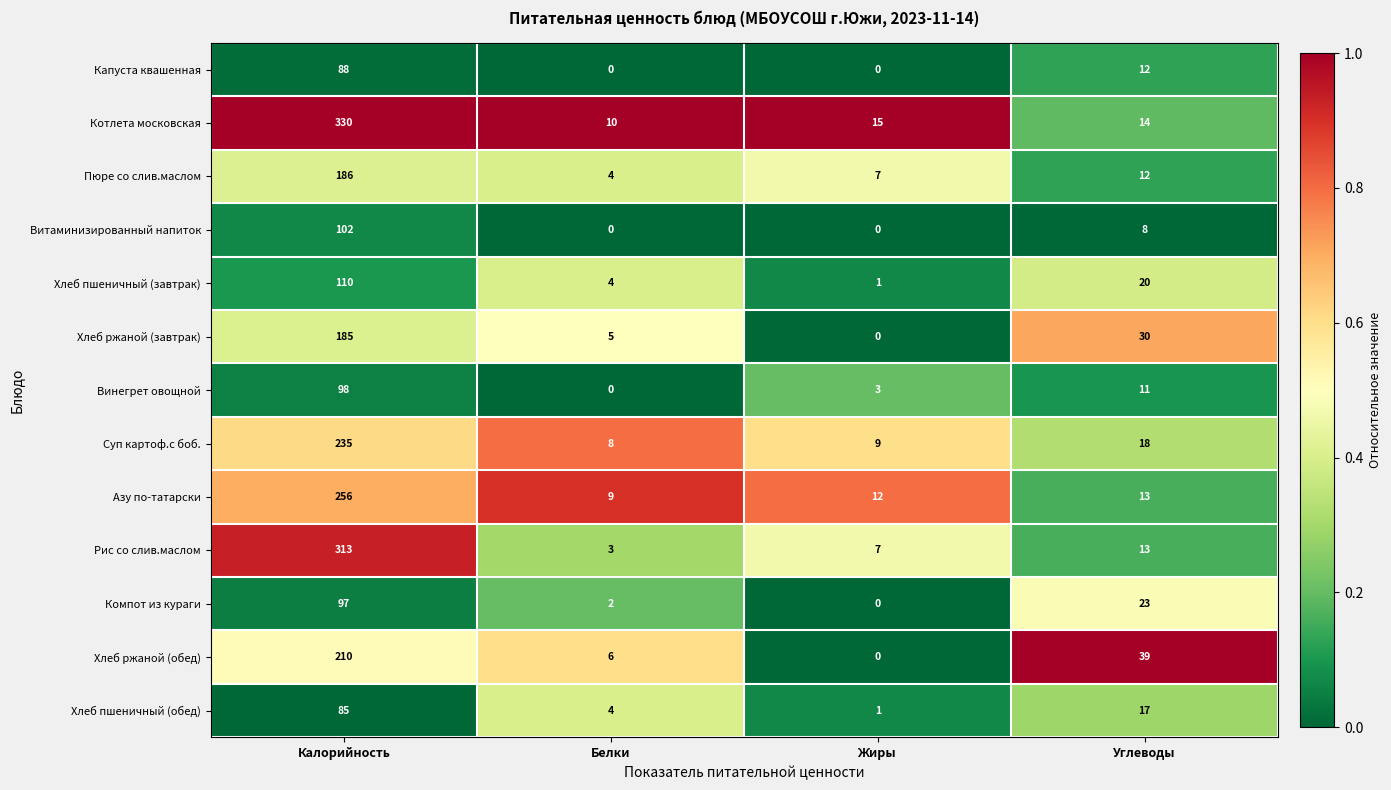

Rank the categories by Хлеб пшеничный (обед) value from highest to lowest.

Калорийность, Углеводы, Белки, Жиры